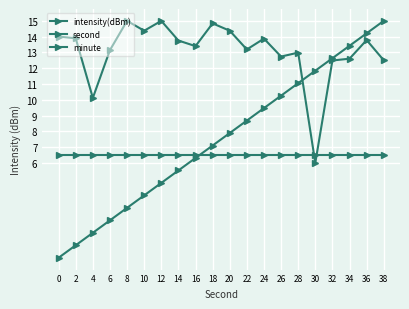

How many categories are shown in the chart?

20